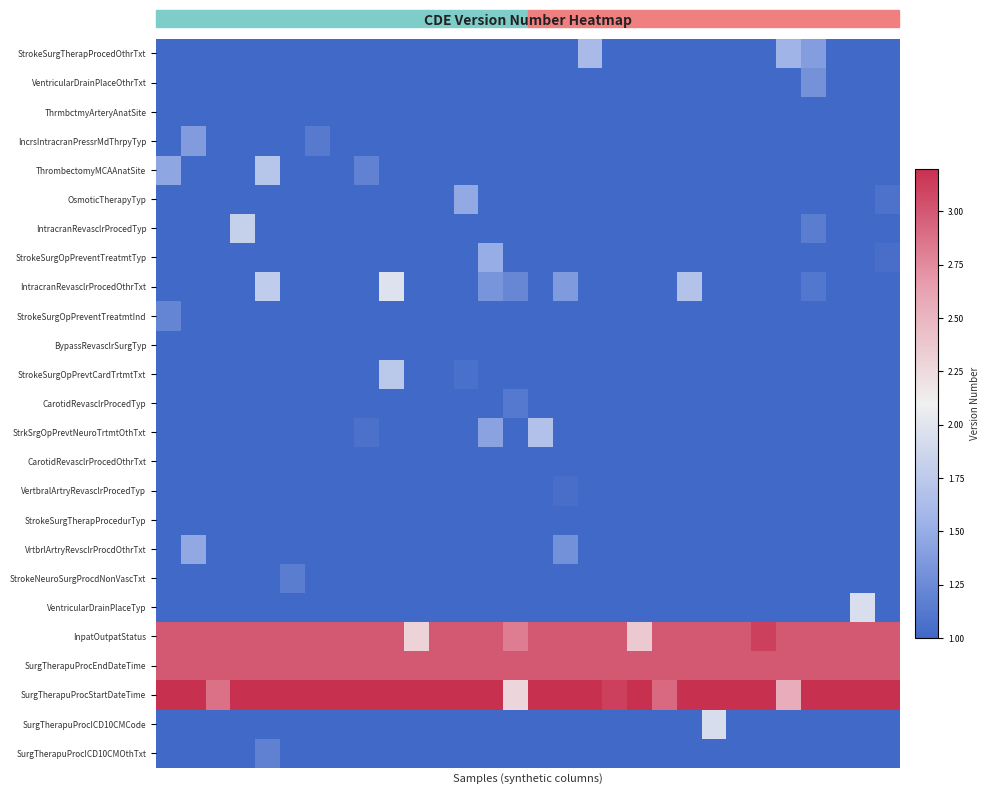

At how many categories does at least one series exceed 2?

30